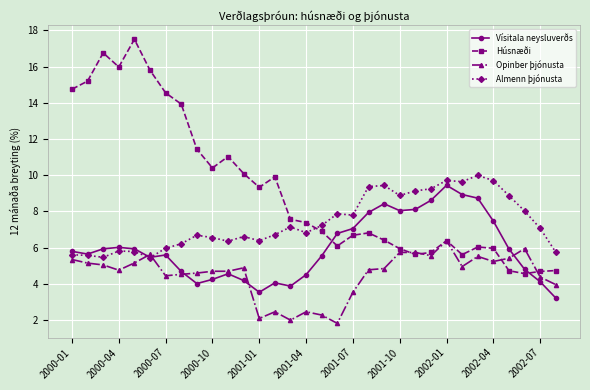

Which series has the widest spread of values?

Húsnæði